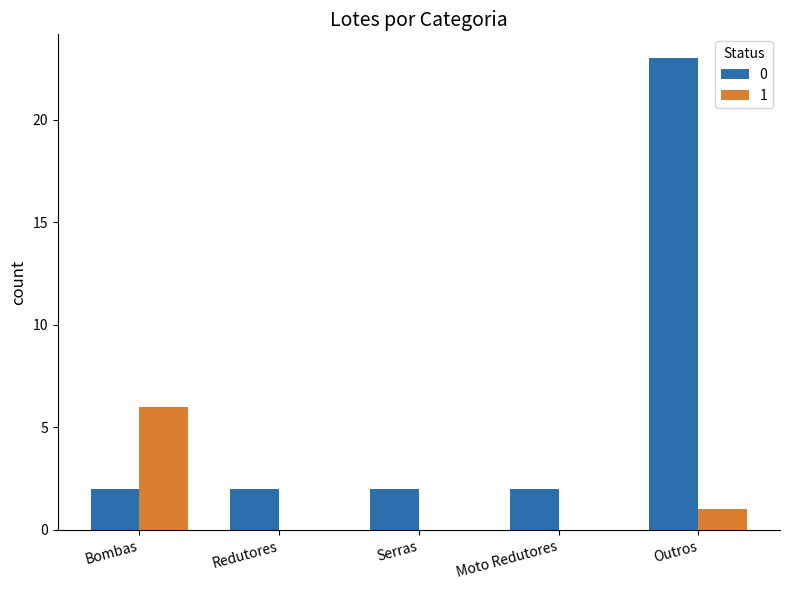

Reading left to right, list all the values displayed in this chart.

0: Bombas=2	Redutores=2	Serras=2	Moto Redutores=2	Outros=23
1: Bombas=6	Redutores=0	Serras=0	Moto Redutores=0	Outros=1